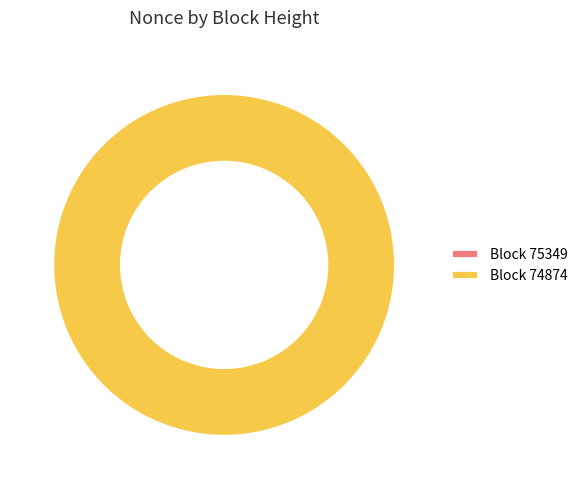

Which slice is the largest?

74874